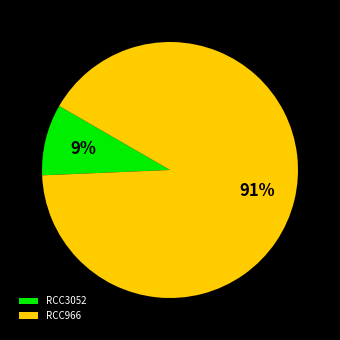

How many slices are in this pie chart?

2